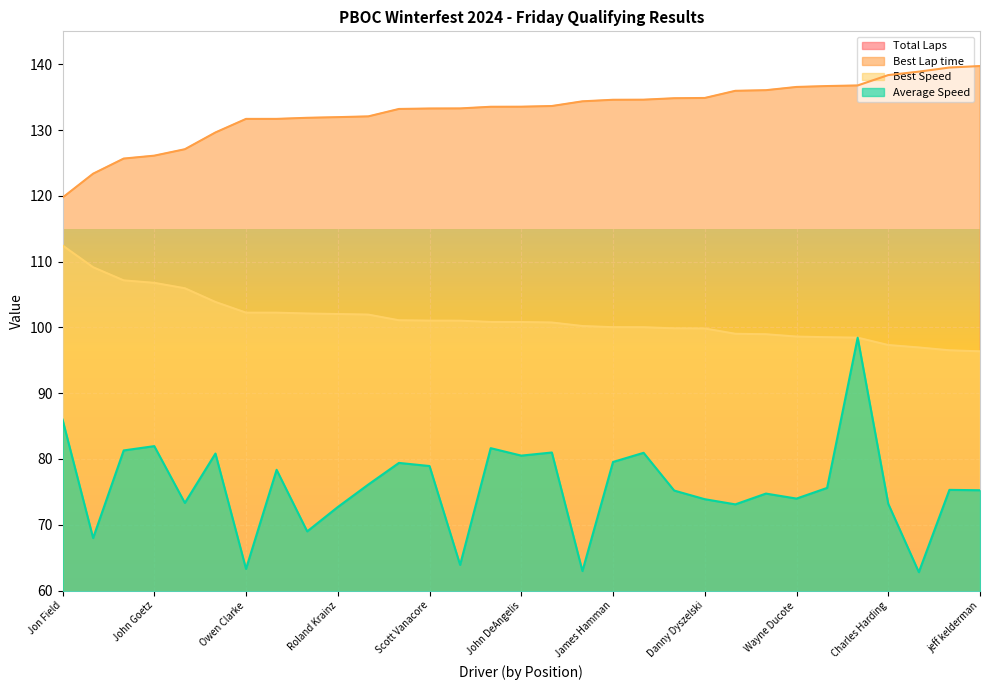

Rank the series by their maximum value, from highest to lowest.

Best Lap time, Best Speed, Average Speed, Total Laps